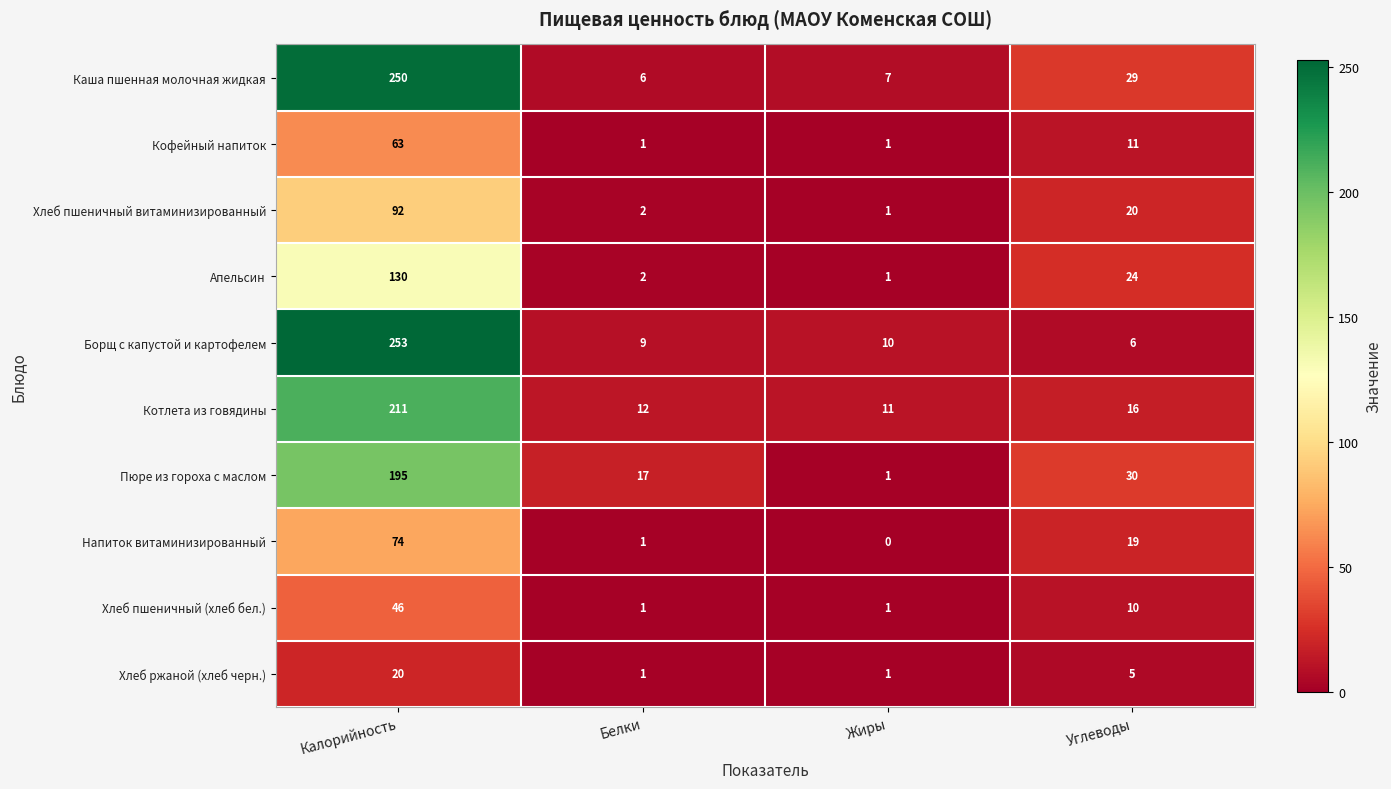

Which series has the largest total across all categories?

Каша пшенная молочная жидкая